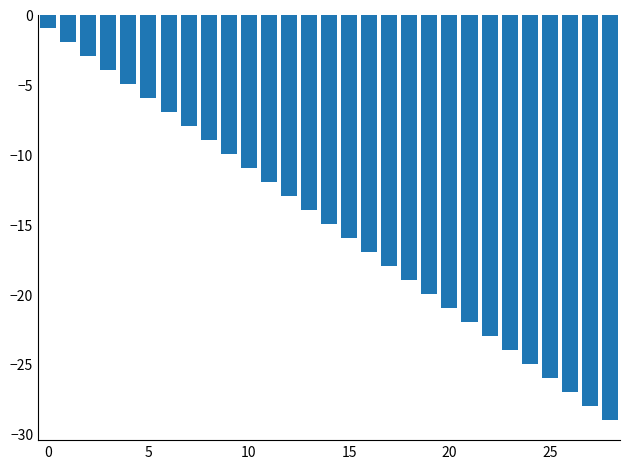

What is the value of the 26th bar from the left?

-26